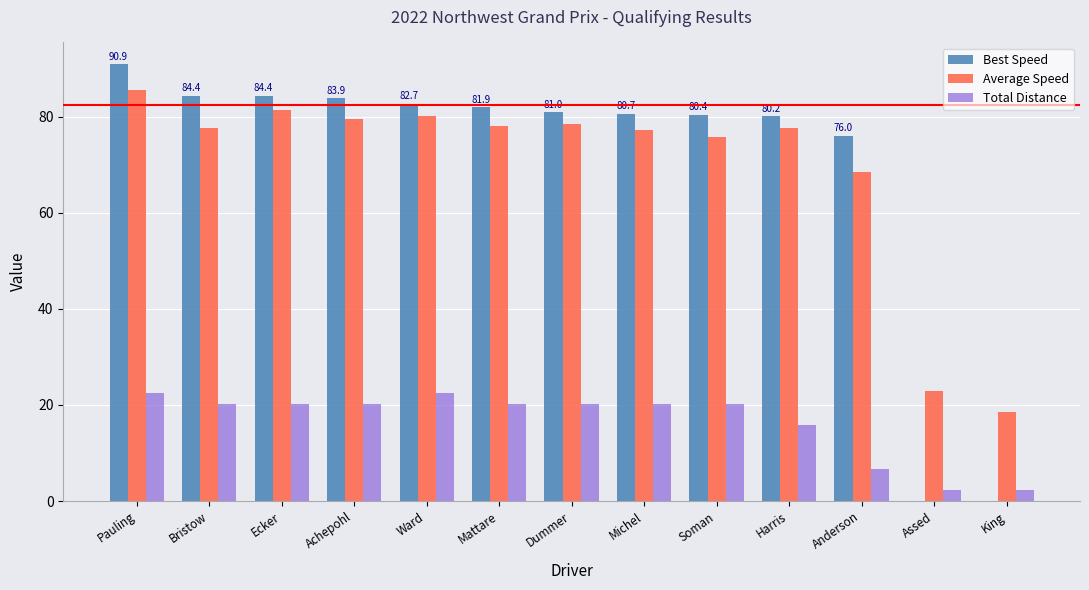

The value of Total Distance at Assed is 2.2. True or false?

True